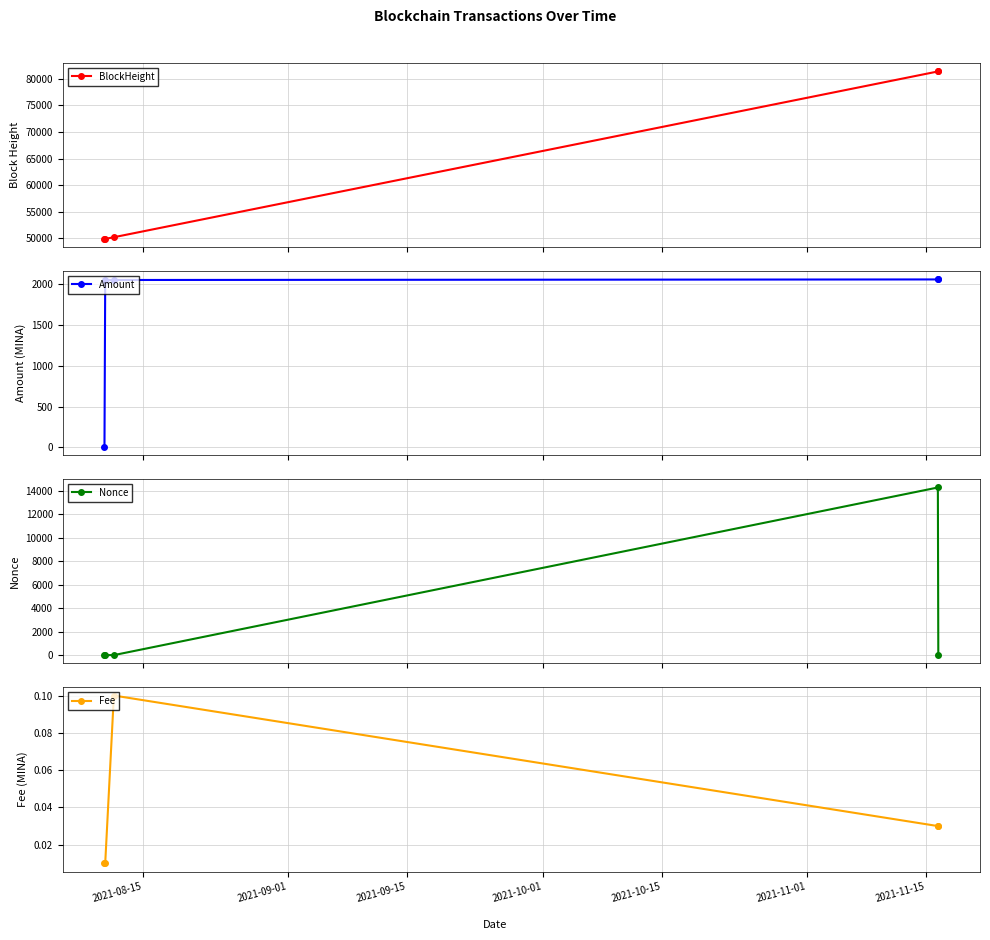

What is the lowest value of the BlockHeight series?

49889